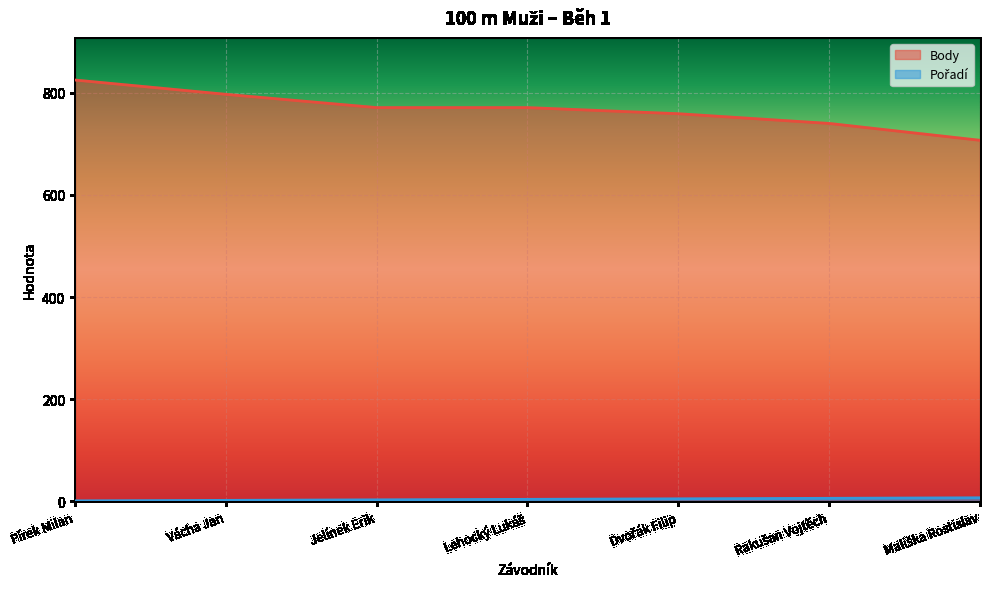

What is the difference between the highest and lowest values at Dvořák Filip?

754